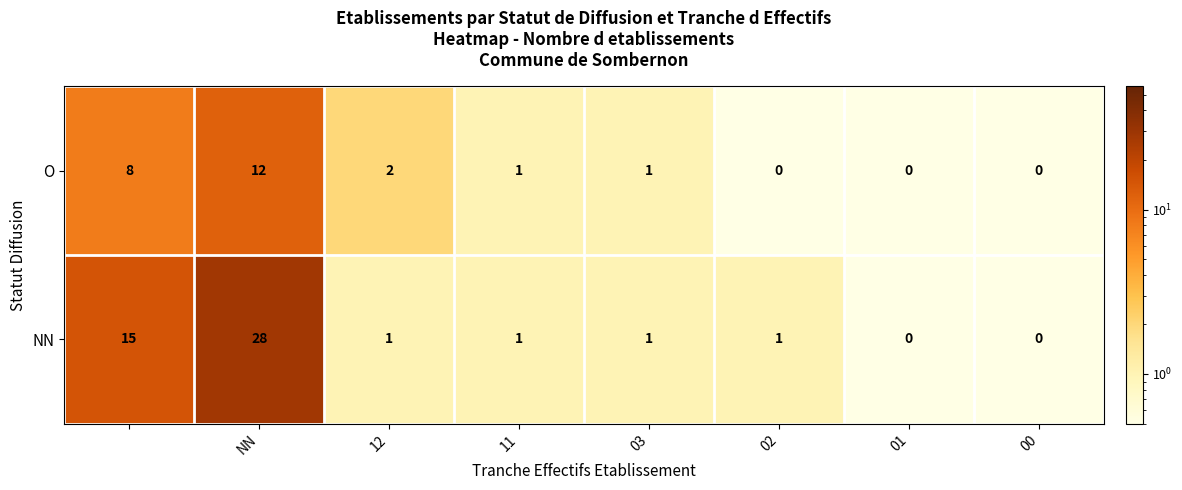

Reading left to right, what are all the values shown in this chart?

O: 8	12	2	1	1	0	0	0
NN: 15	28	1	1	1	1	0	0